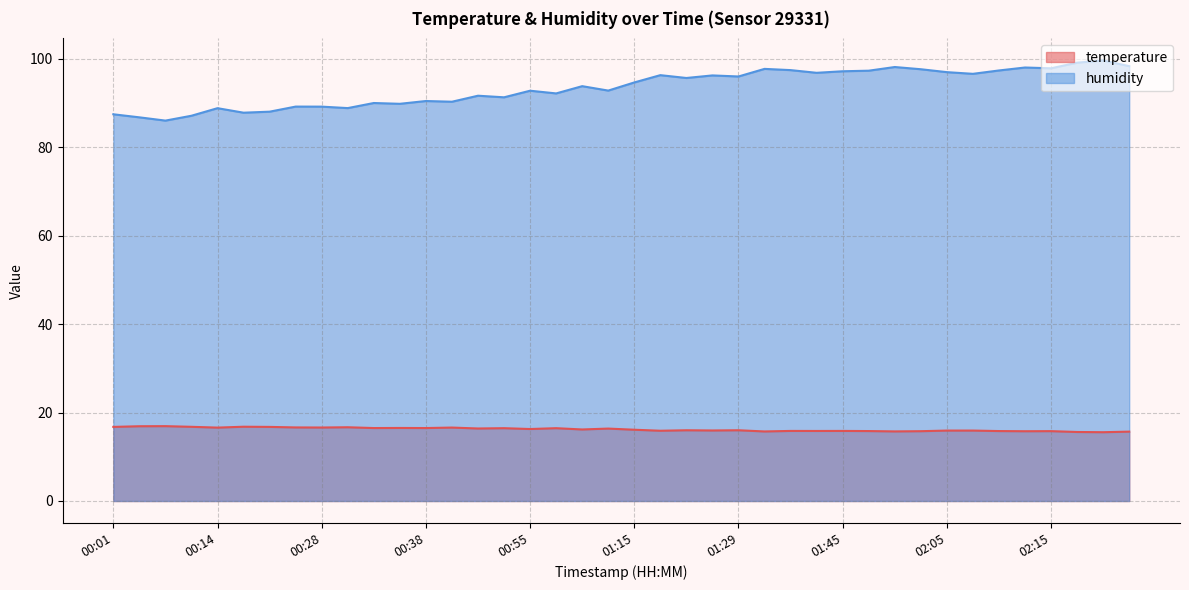

What is the total value across all series at 01:34?

113.5